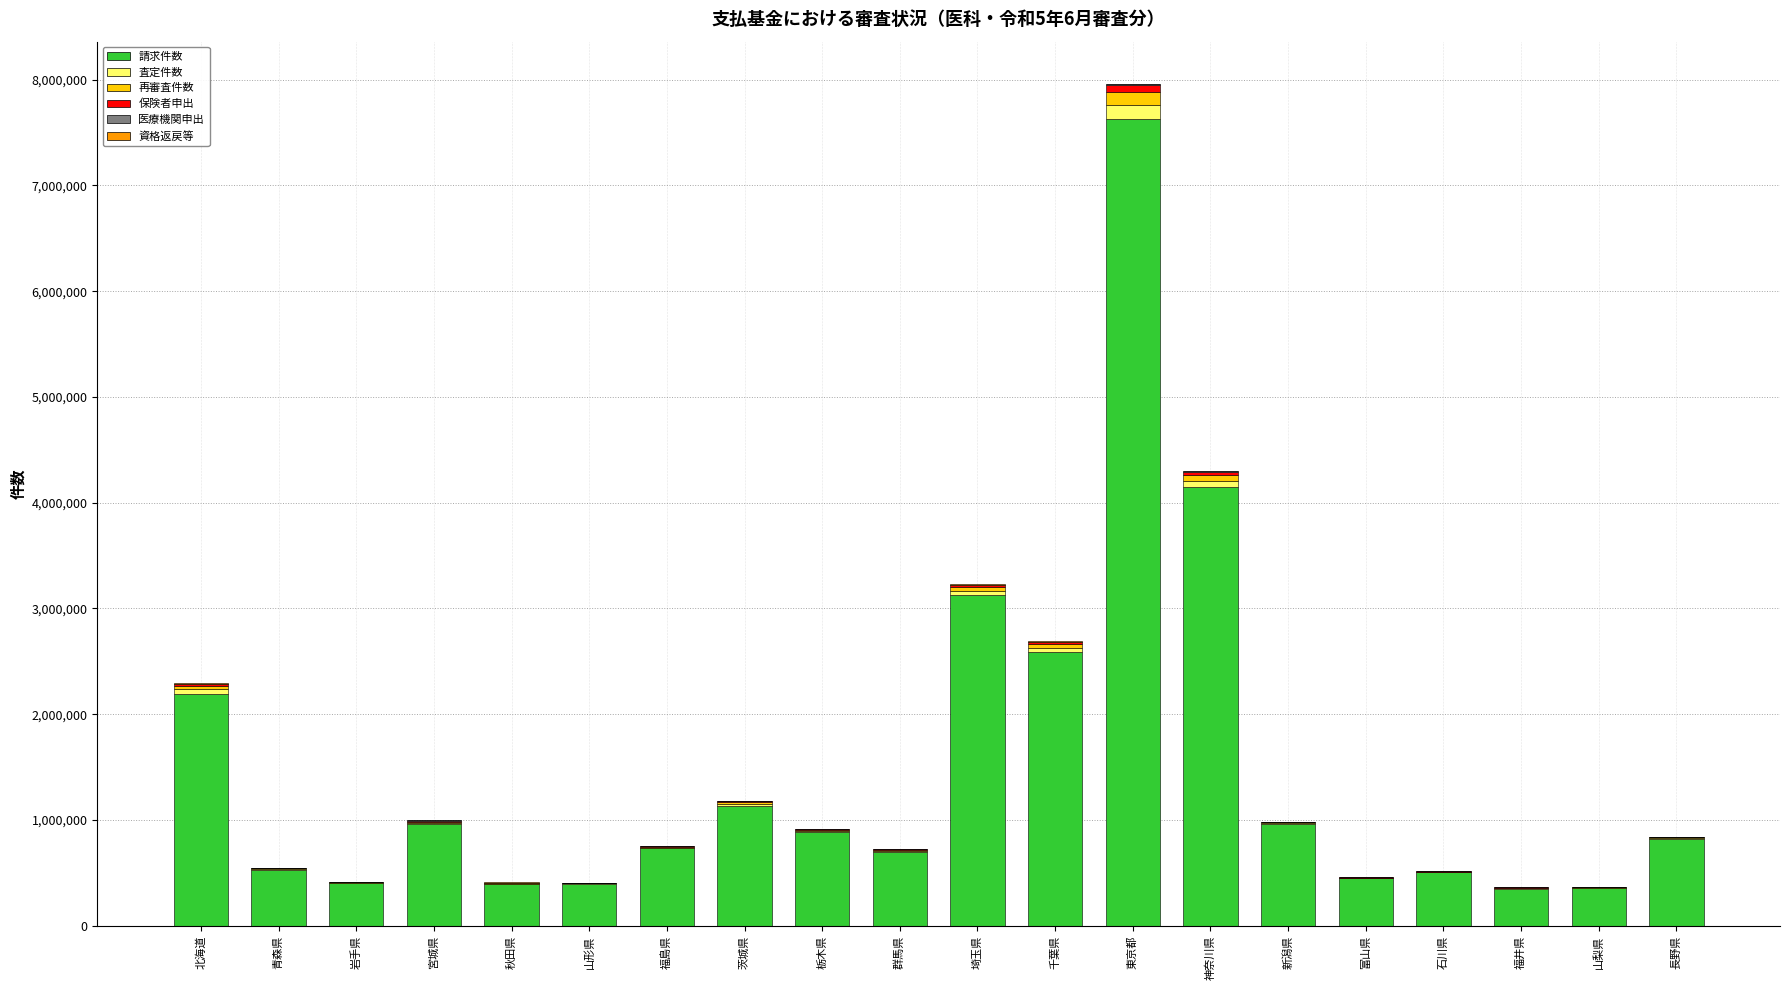

What is the highest value of the 請求件数 series?

7631179